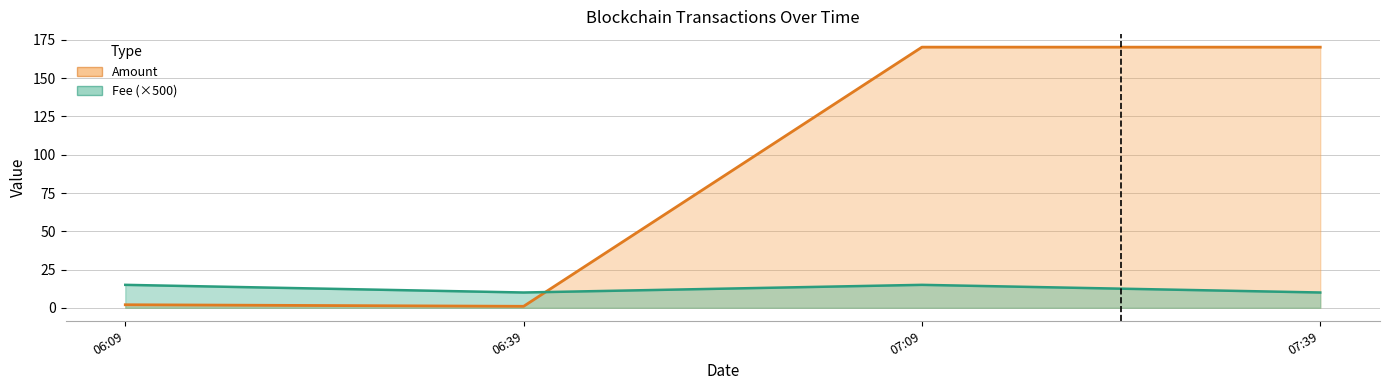

How many interior local peaks does the Amount (line) series have?

1